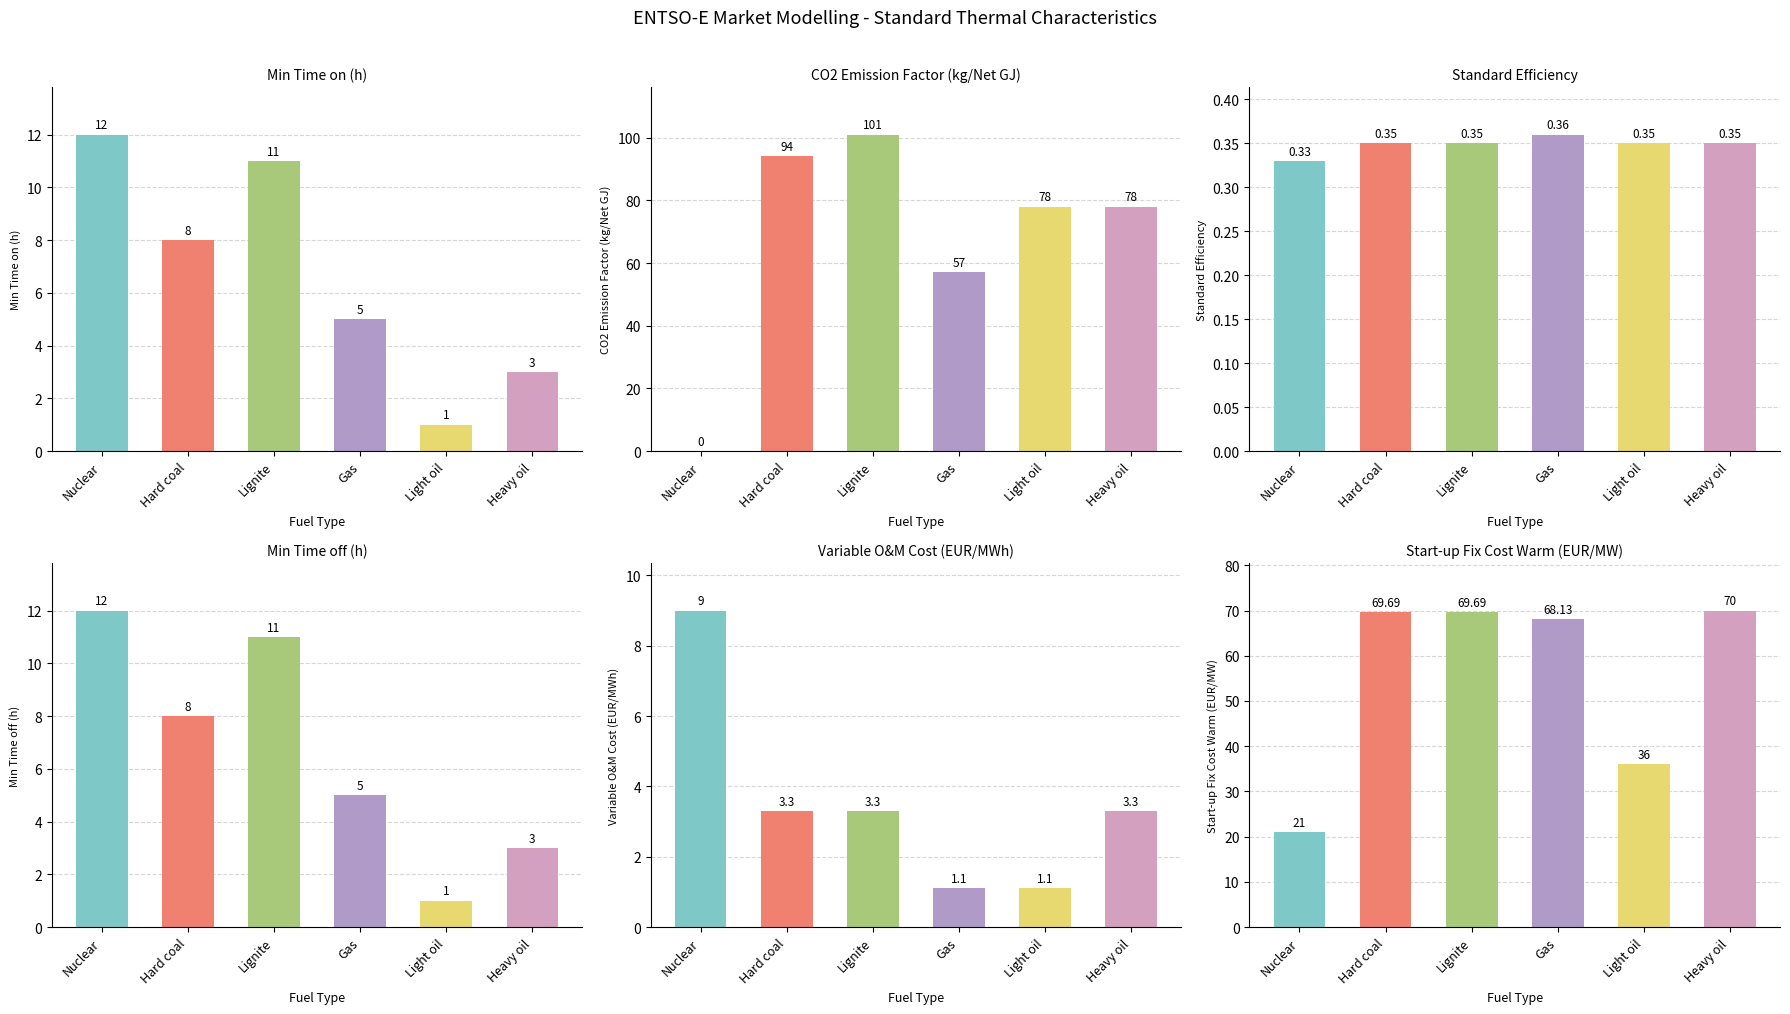

Reading right to left, list all the values displayed in this chart.

Min Time on (h): Heavy oil=3.0	Light oil=1.0	Gas=5.0	Lignite=11.0	Hard coal=8.0	Nuclear=12.0
CO2 emission factor (kg/Net GJ): Heavy oil=78.0	Light oil=78.0	Gas=57.0	Lignite=101.0	Hard coal=94.0	Nuclear=0.0
Standard efficiency: Heavy oil=0.3	Light oil=0.3	Gas=0.4	Lignite=0.3	Hard coal=0.3	Nuclear=0.3
Min Time off (h): Heavy oil=3.0	Light oil=1.0	Gas=5.0	Lignite=11.0	Hard coal=8.0	Nuclear=12.0
Variable O&M cost (EUR/MWh): Heavy oil=3.3	Light oil=1.1	Gas=1.1	Lignite=3.3	Hard coal=3.3	Nuclear=9.0
Start-up fix cost warm (EUR/MW): Heavy oil=70.0	Light oil=36.0	Gas=68.1	Lignite=69.7	Hard coal=69.7	Nuclear=21.0